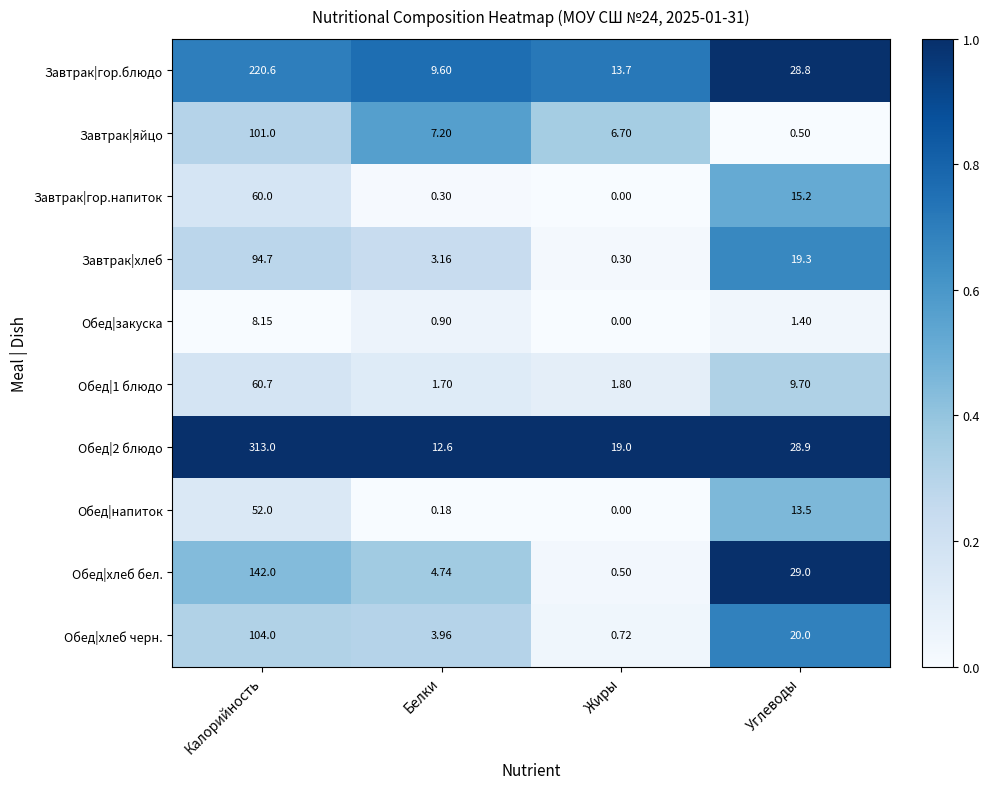

Is the value of Обед|хлеб черн. at Жиры greater than the value of Обед|хлеб бел. at Жиры?

Yes